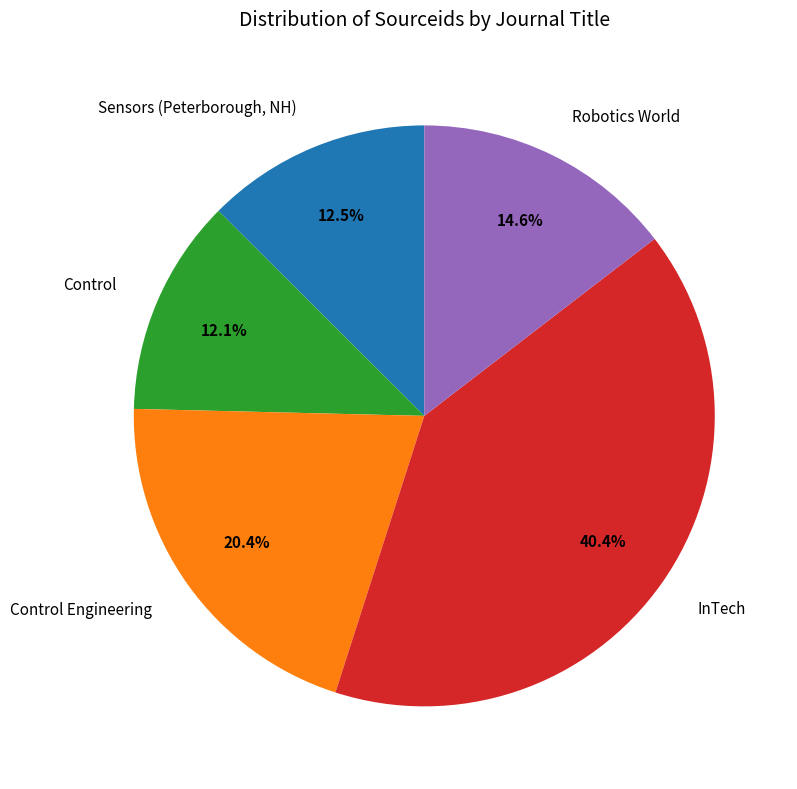

Combined, do Robotics World and Sensors (Peterborough, NH) account for over 50%?

No